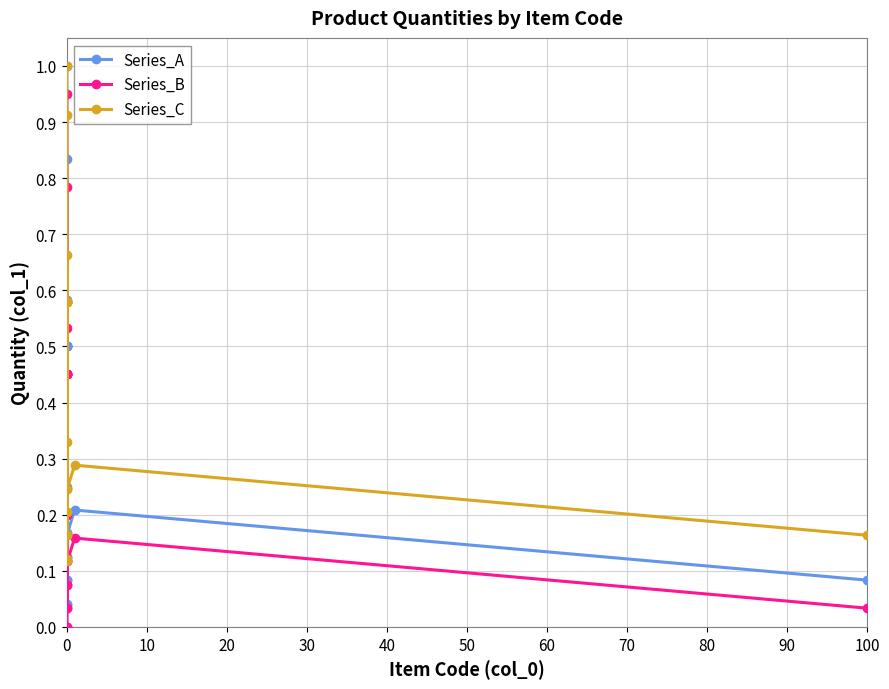

Count the number of categories in the chart.

20